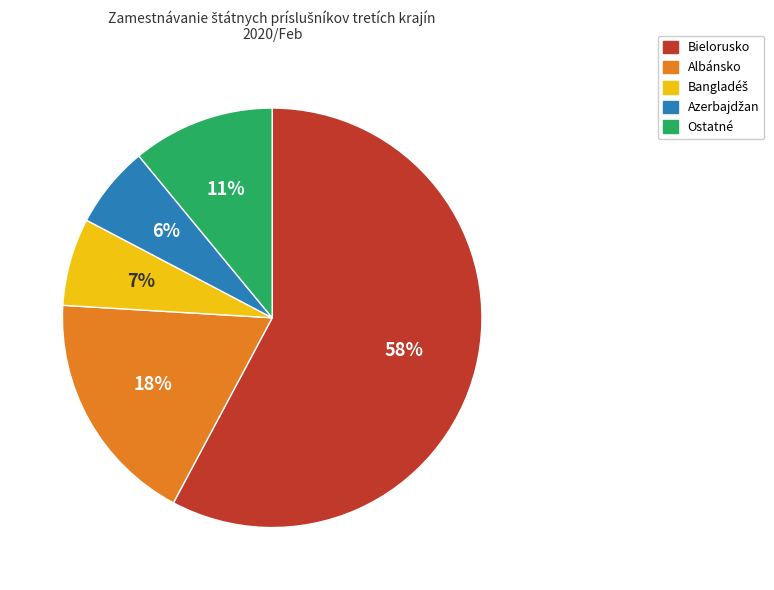

What percentage is the Bielorusko slice, to the nearest percent?

58%